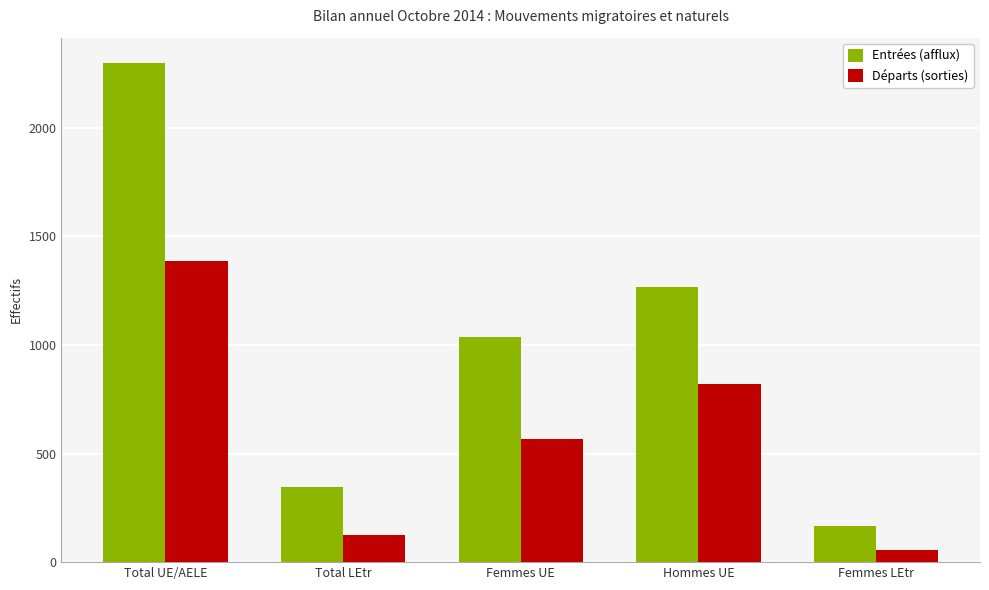

Which category has the lowest value in the Entrées (afflux) series?

Femmes LEtr